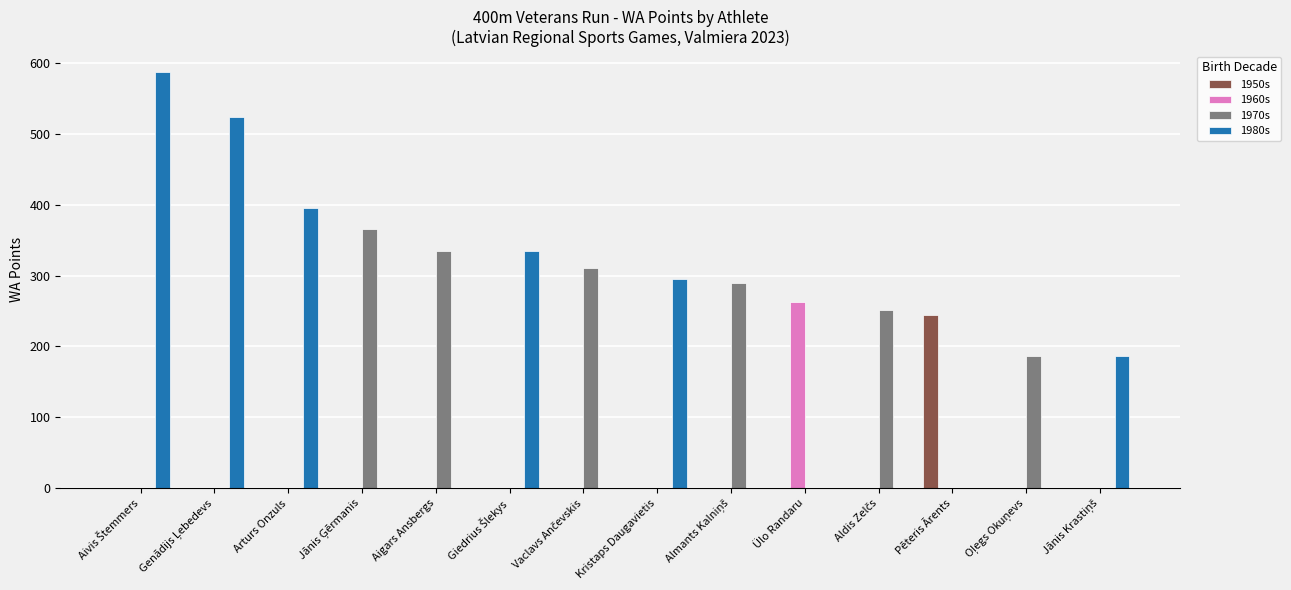

What is the spread (max minus min) of values at Pēteris Ārents?

245